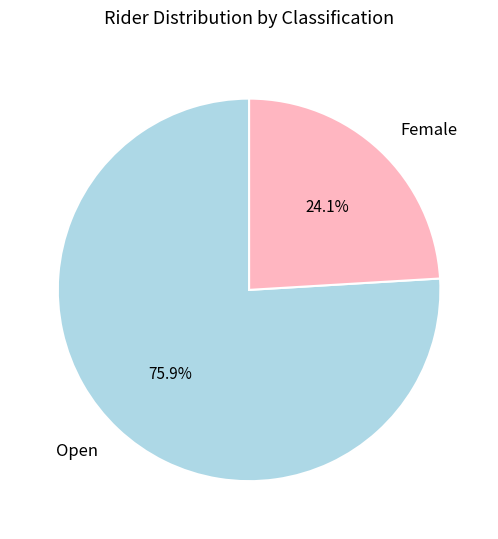

Rank the categories by value from lowest to highest.

Female, Open